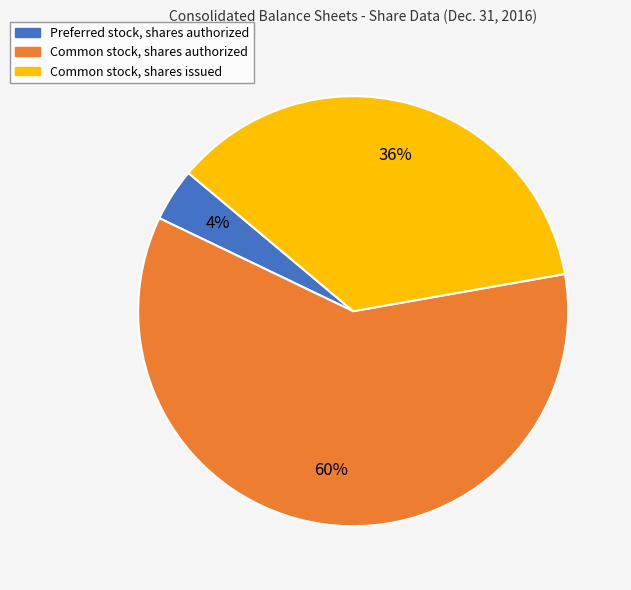

Is it true that Common stock, shares authorized is 60% of the pie?

True